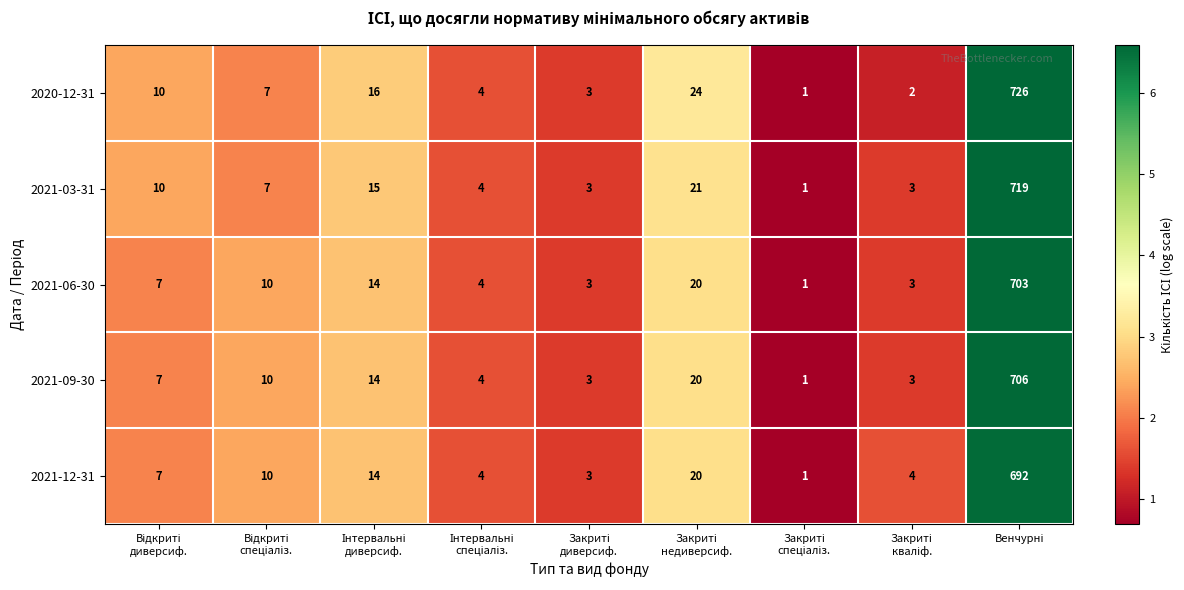

What is the difference between the maximum and minimum values in the 2021-09-30 series?

705